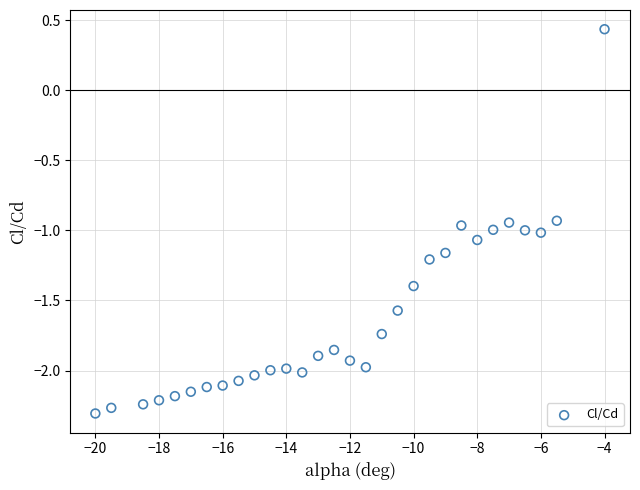

What is the range of X values (max minus min)?

16.0